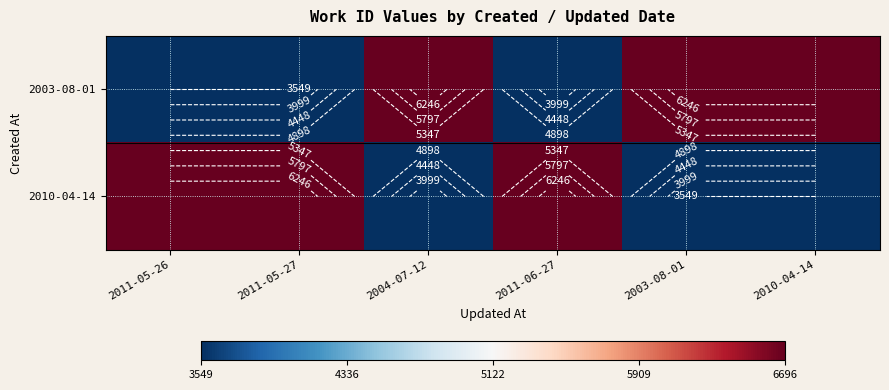

What is the sum of the 2010-04-14 values at 2011-05-26 and 2010-04-14?

10245